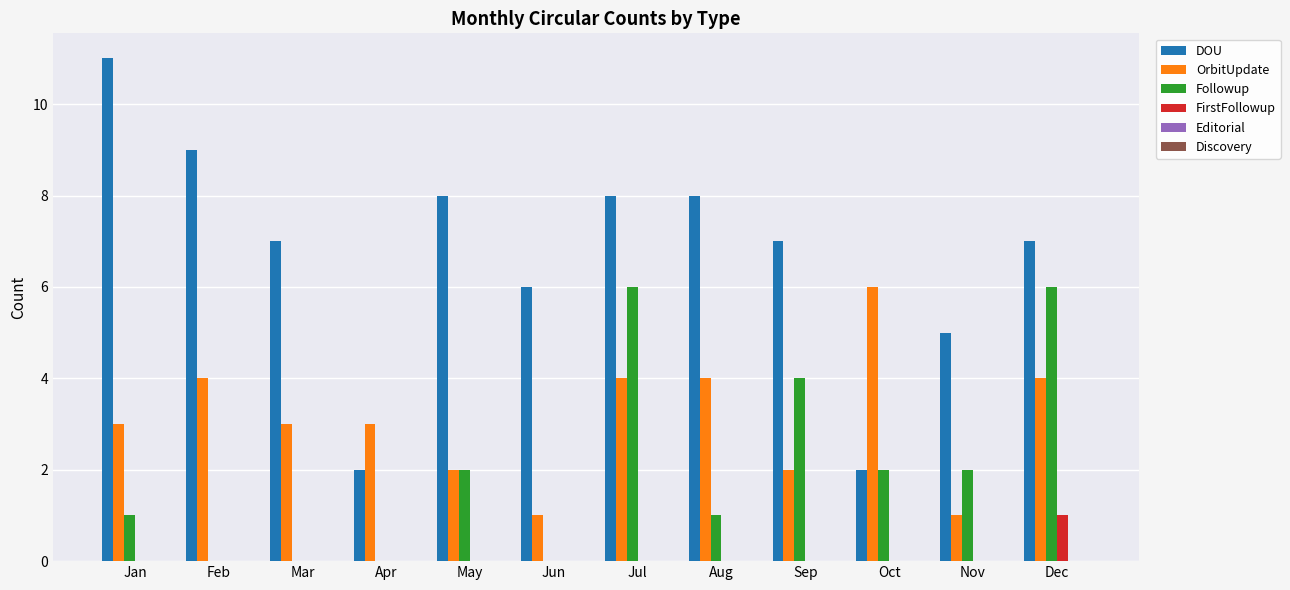

How many FirstFollowup values are between 0 and 1?

12